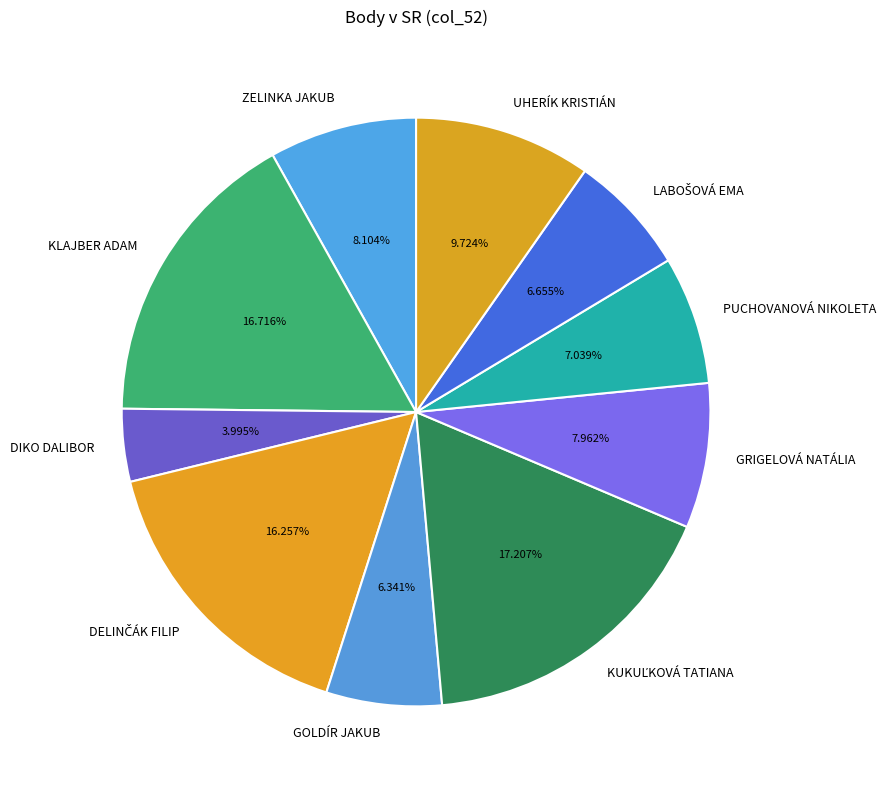

Is there any slice that represents more than half of the pie?

No